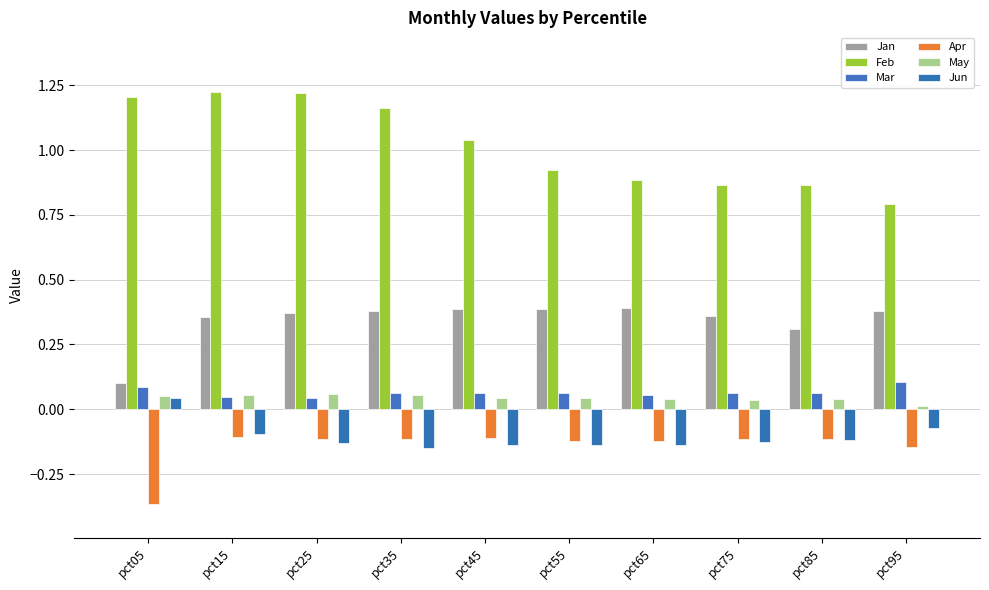

Which series has the widest spread of values?

Feb